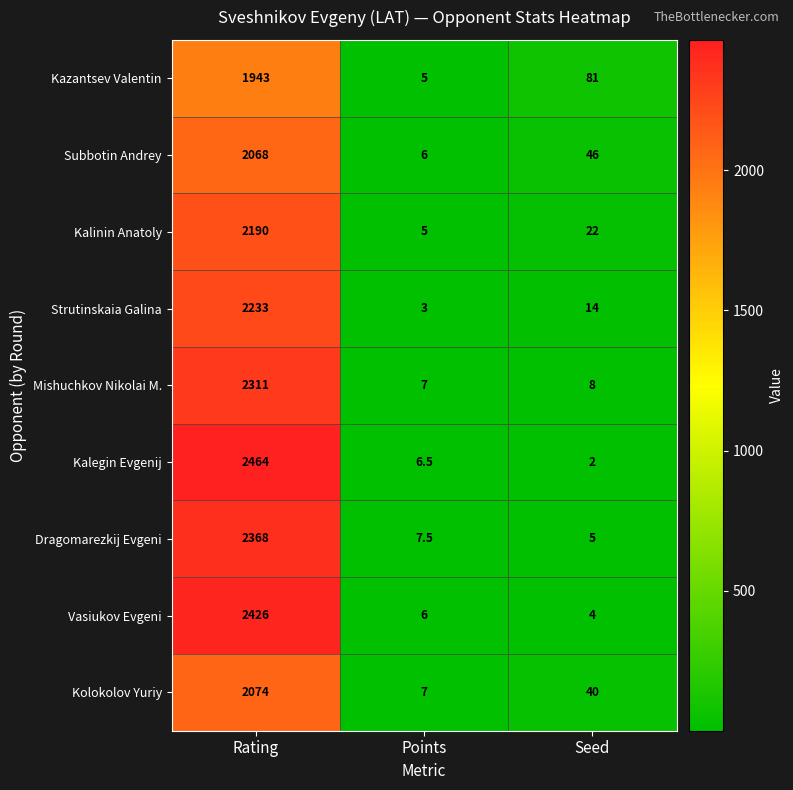

What is the total value across all series at Rating?

20077.0